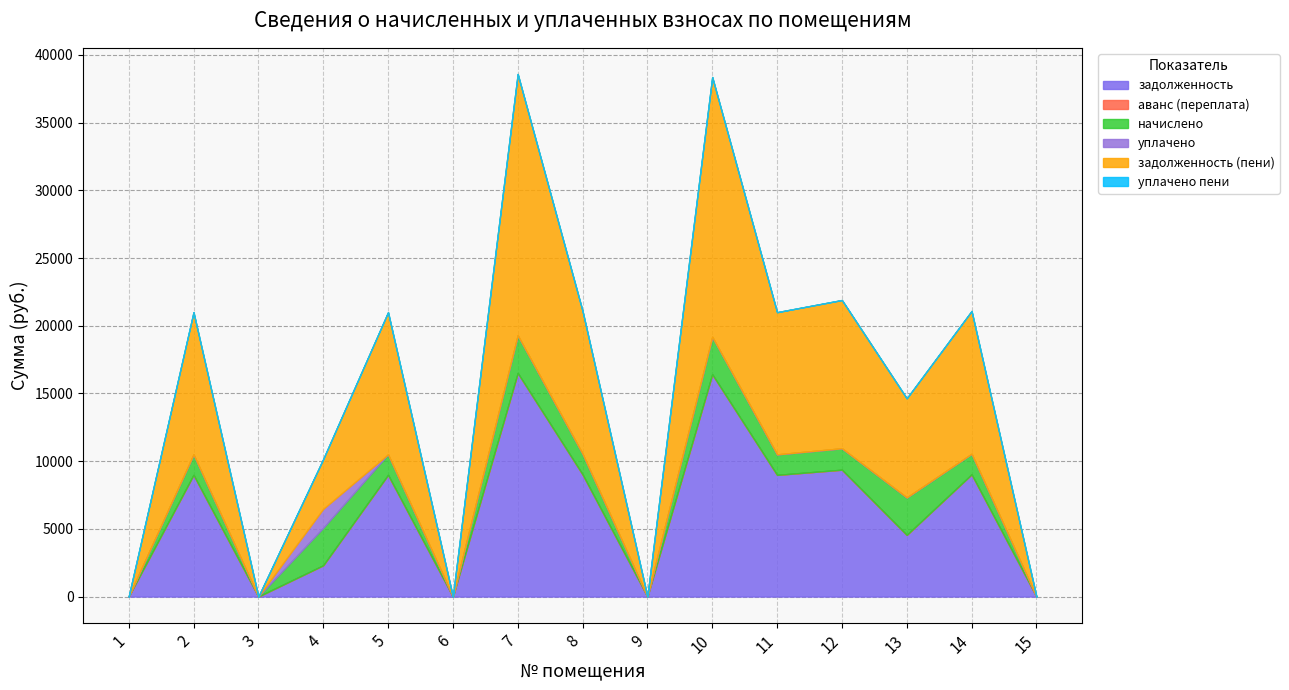

The задолженность (пени) series shows 13677.6 at 2. True or false?

False